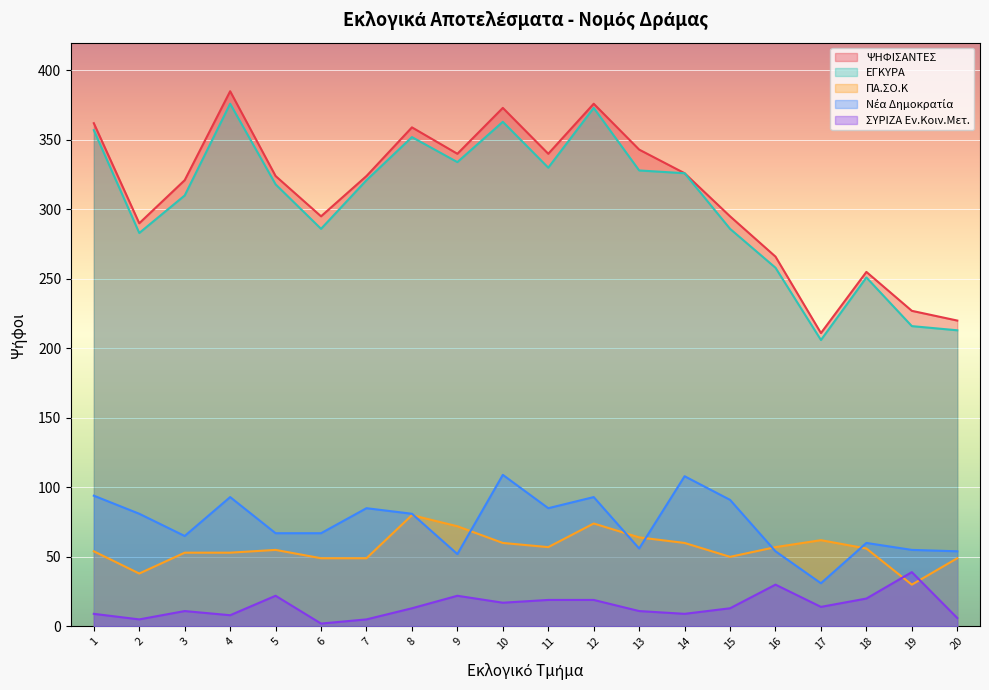

Which has a higher value, 11 or 19?

11